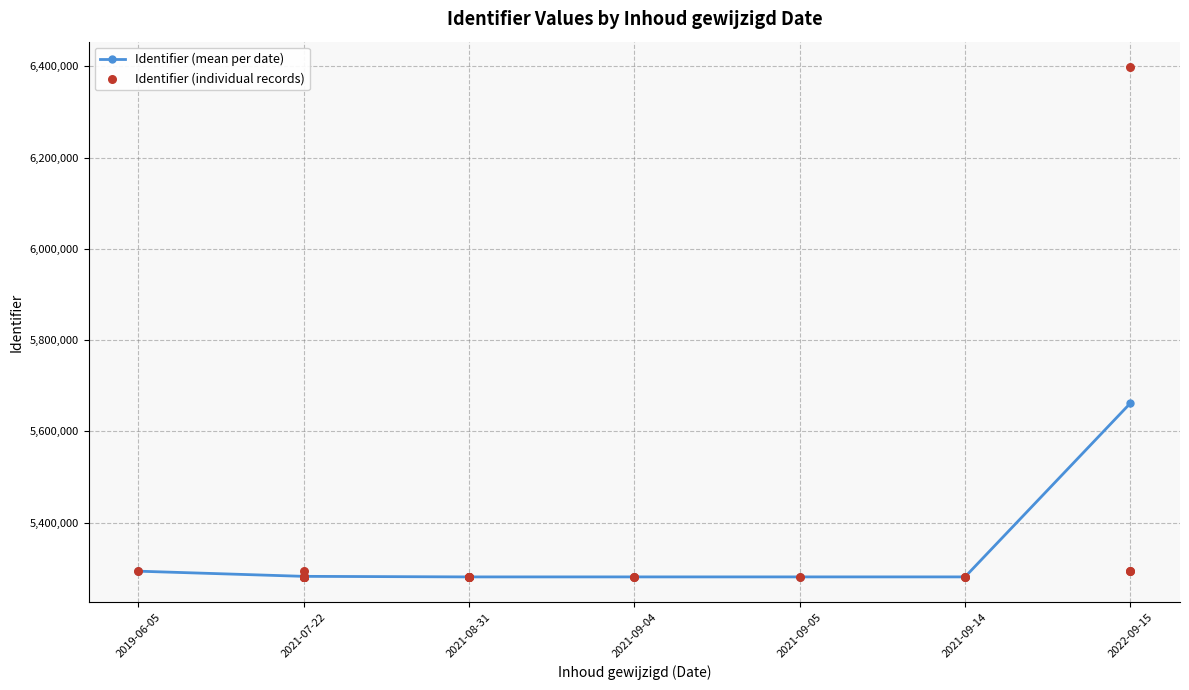

Which has a higher value, 2022-09-15 or 2021-07-22?

2022-09-15